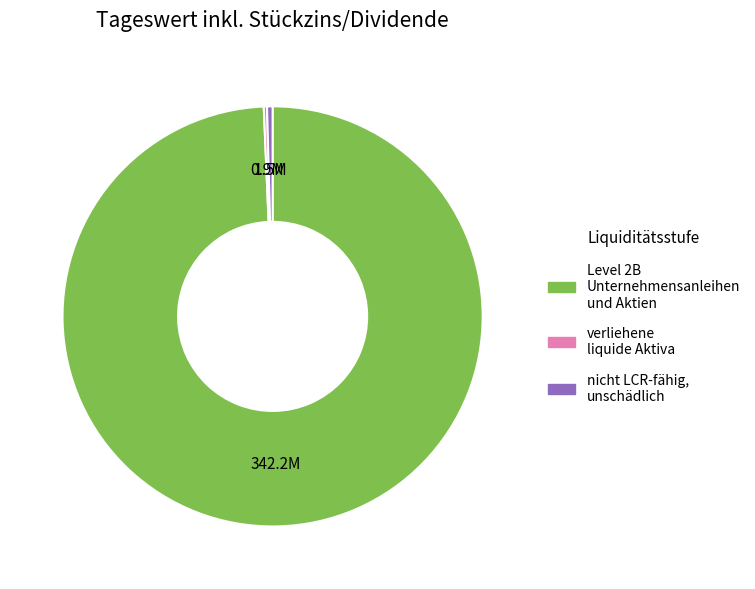

Between Level 2B Unternehmensanleihen und Aktien and nicht LCR-fähig, unschädlich, which is larger?

Level 2B Unternehmensanleihen und Aktien